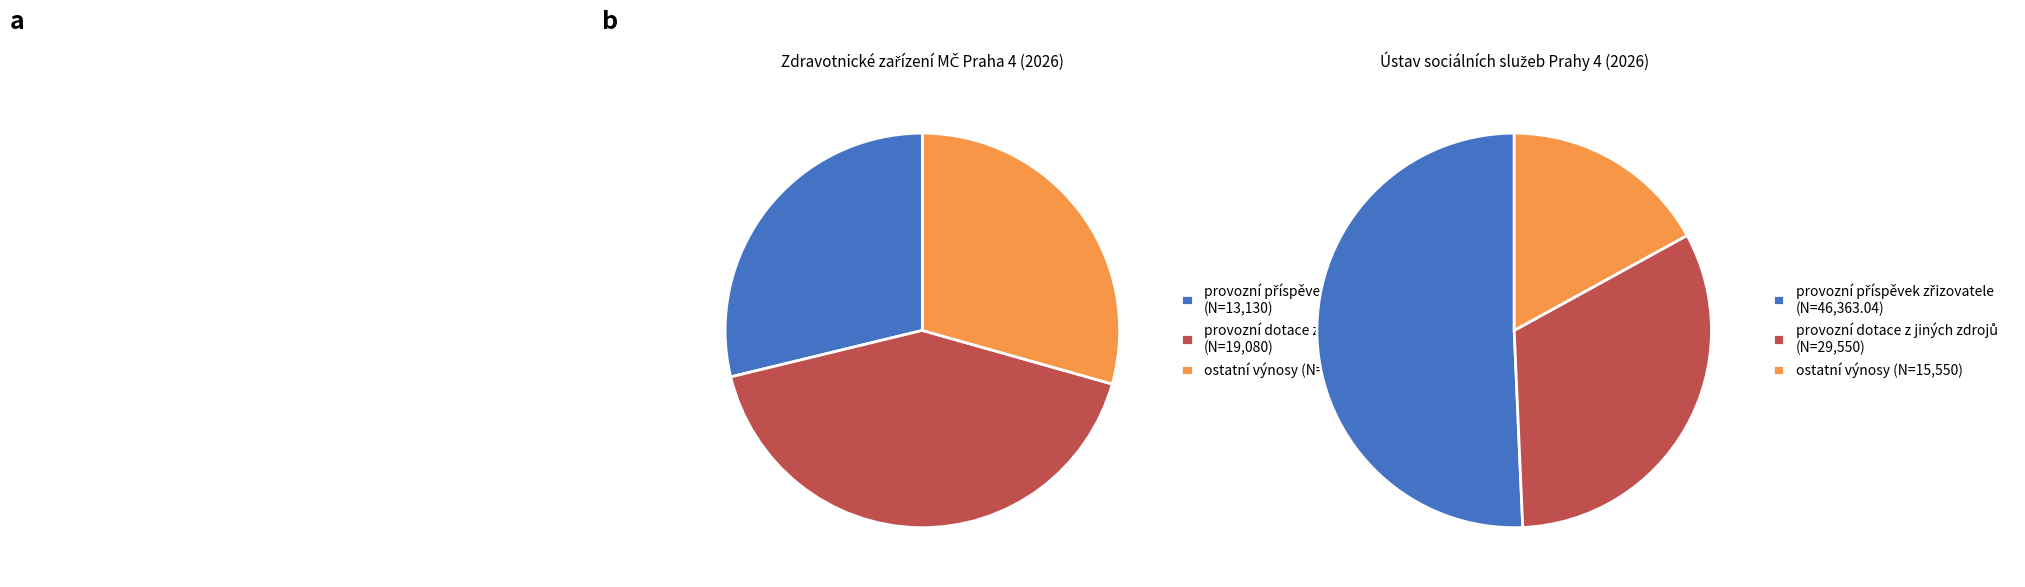

Which series has the widest spread of values?

provozní příspěvek zřizovatele